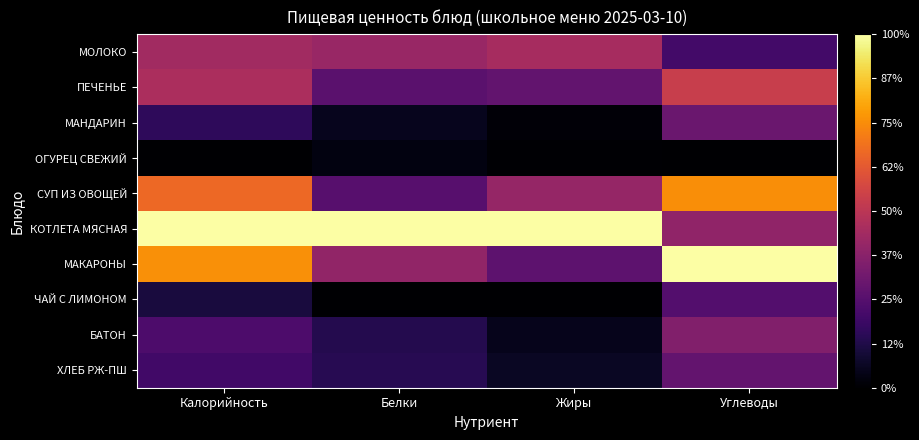

What is the total value across all series at Жиры?

2.5